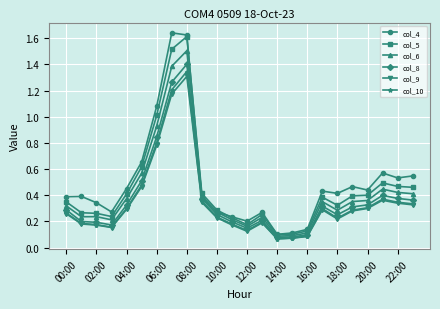

What is the maximum value for col_8?

1.4